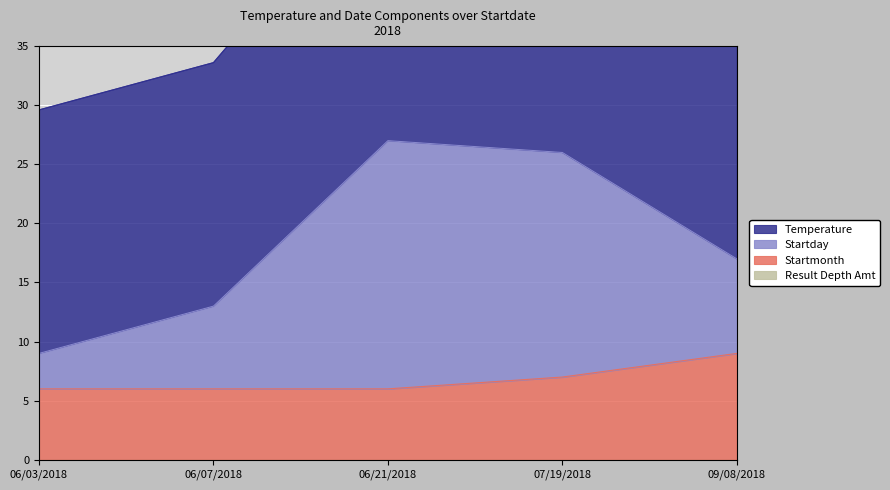

Is it true that Startmonth equals 6 at 06/03/2018?

True